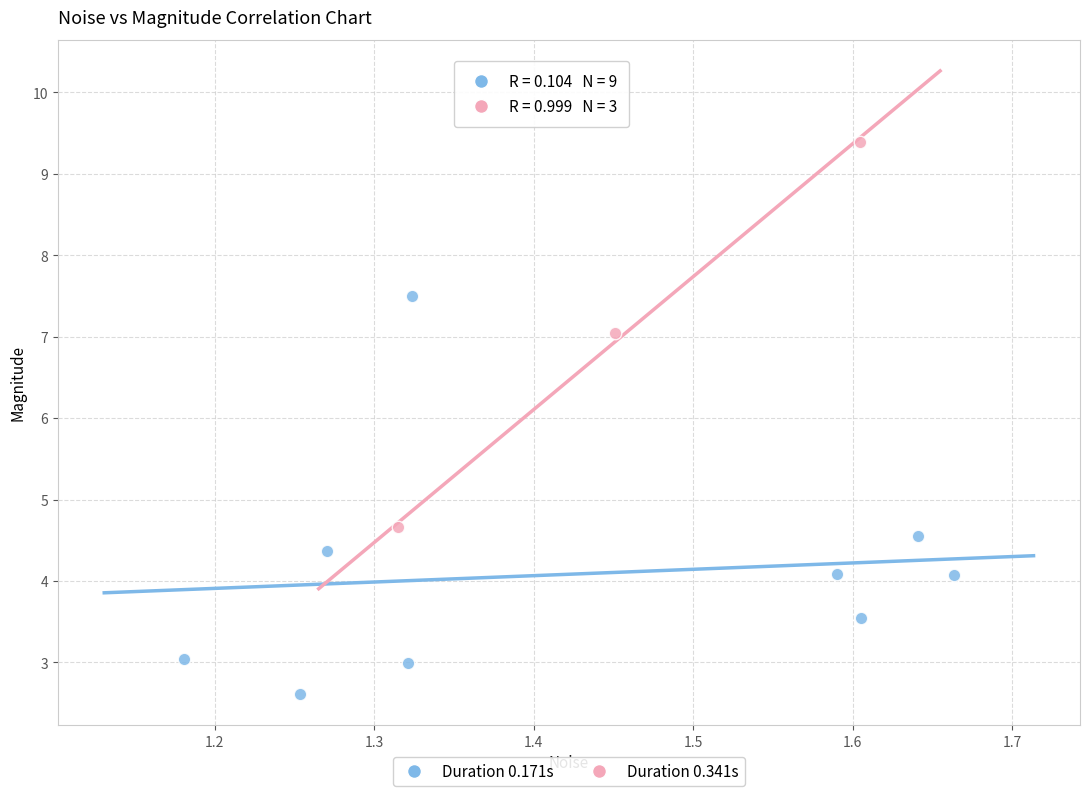

Which series contains the lowest Y value?

Duration 0.171s